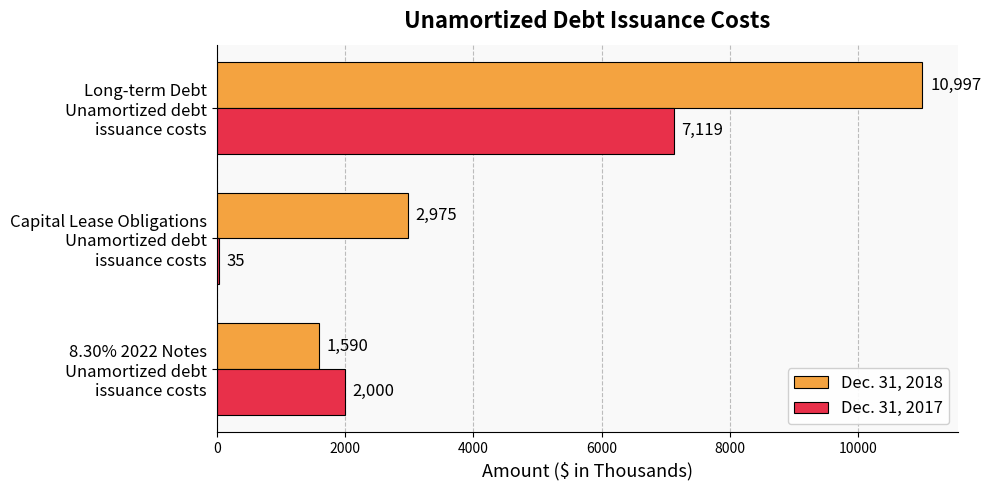

What is the minimum value shown in the chart?

35